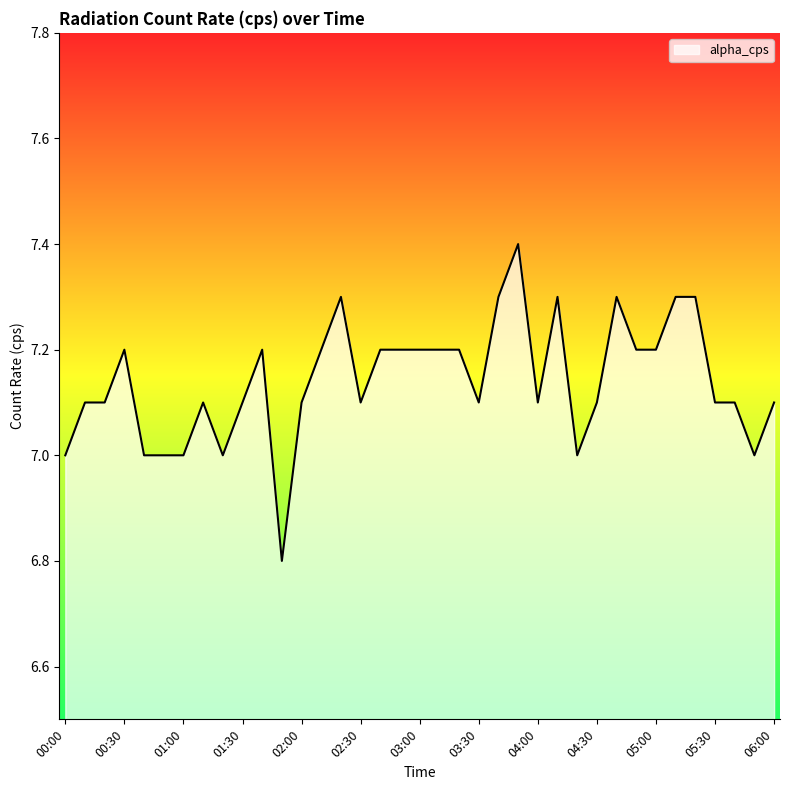

How many lines are shown in the chart?

1